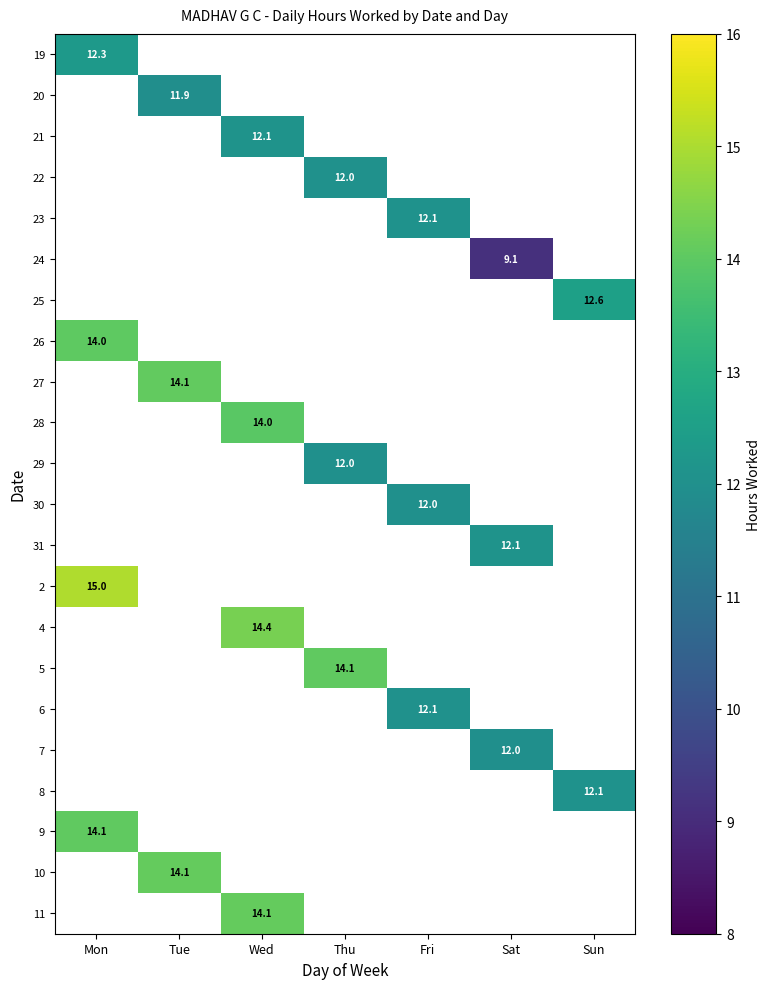

True or false: 28 has a value of 14.0 at Wed.

True